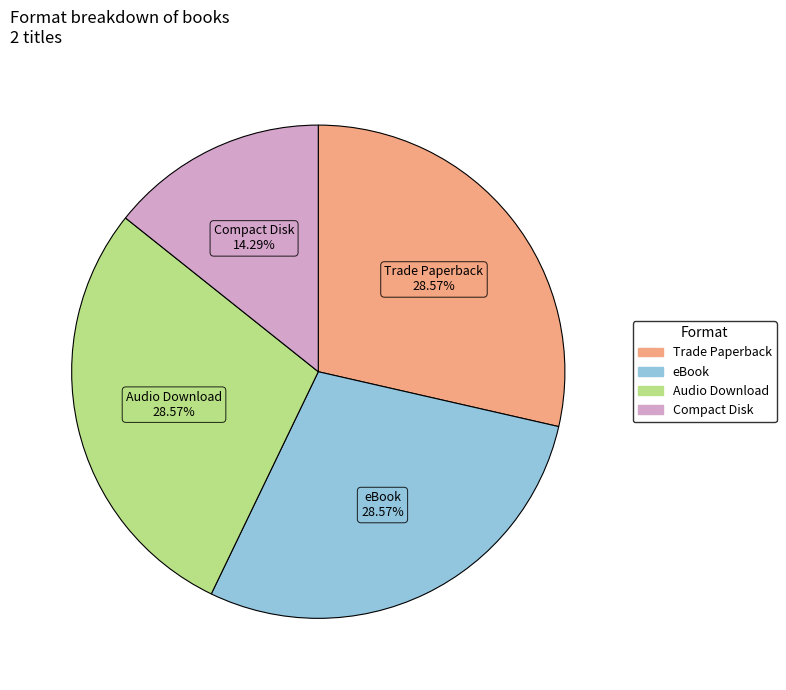

Is there a majority slice in this chart?

No